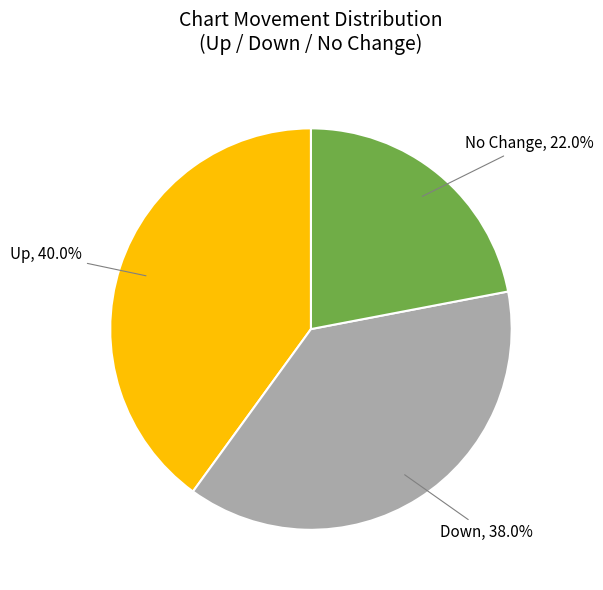

Is there any slice that represents more than half of the pie?

No